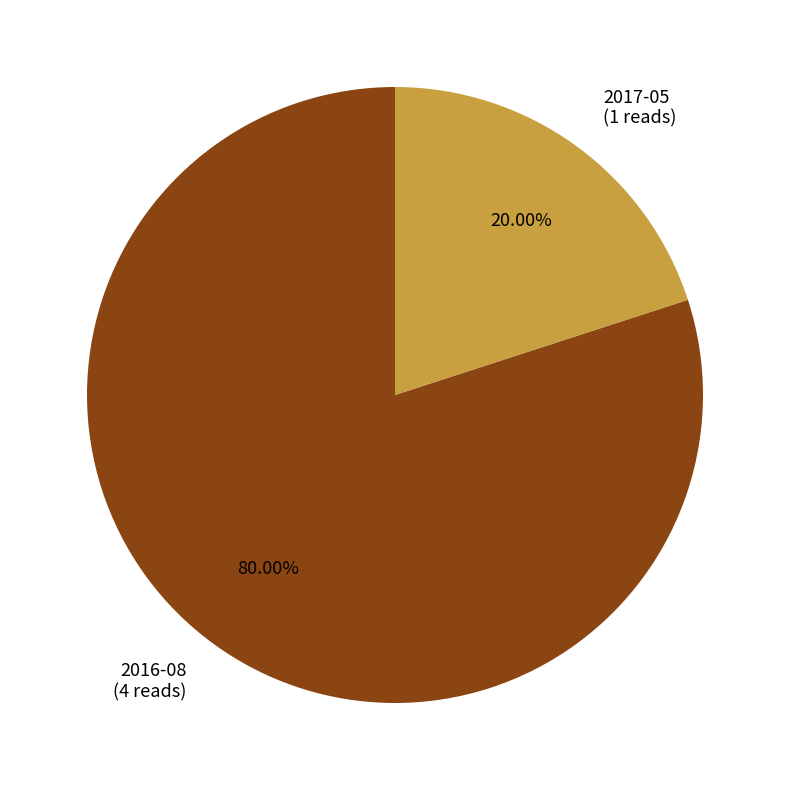

Rank the categories by value from highest to lowest.

2016-08, 2017-05